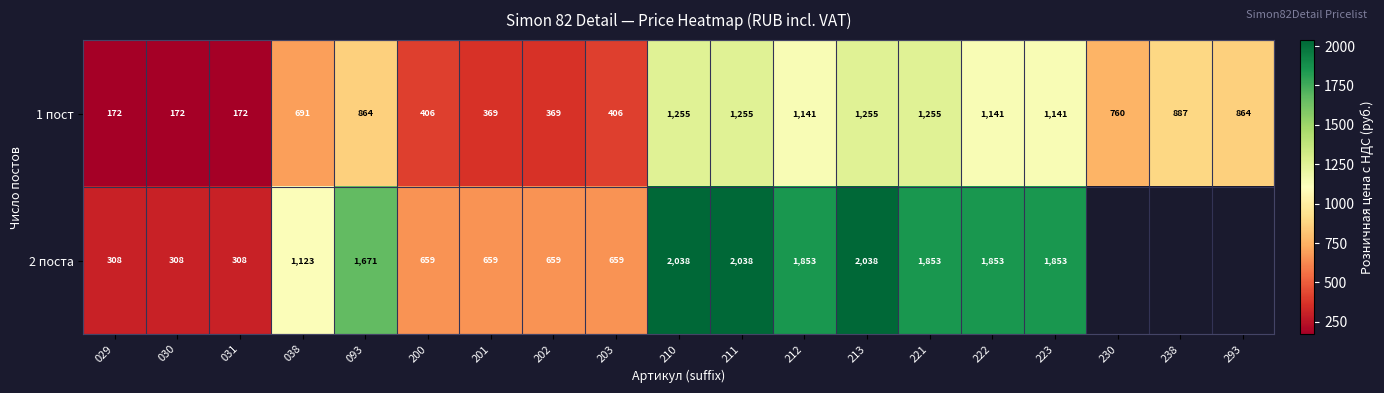

At how many categories does at least one series exceed 190?

19